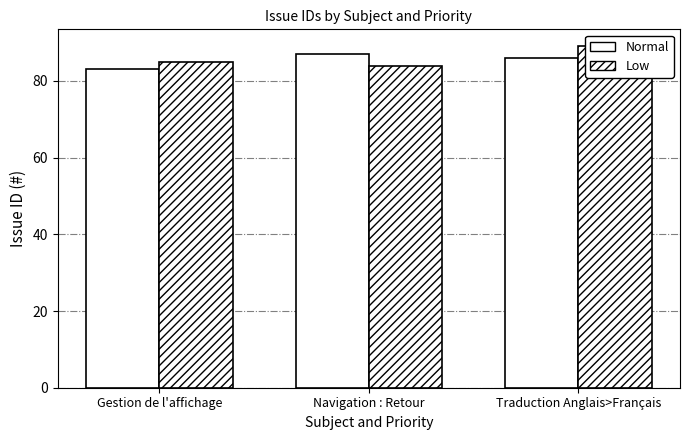

Where does the Low series first go above 85?

Traduction Anglais>Français